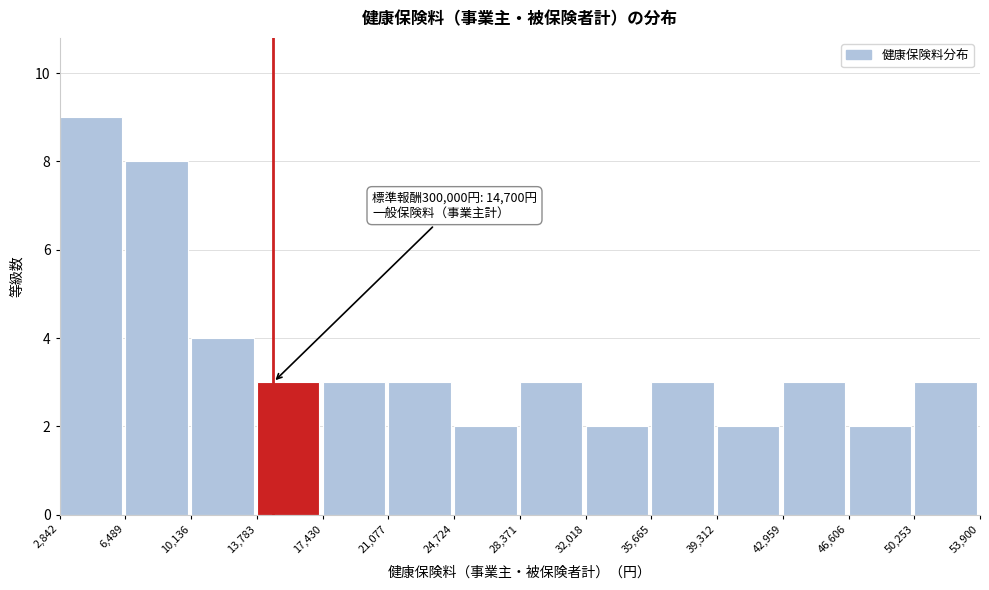

Over which range of the x-axis is the bar tallest?

2,842 to 6,489